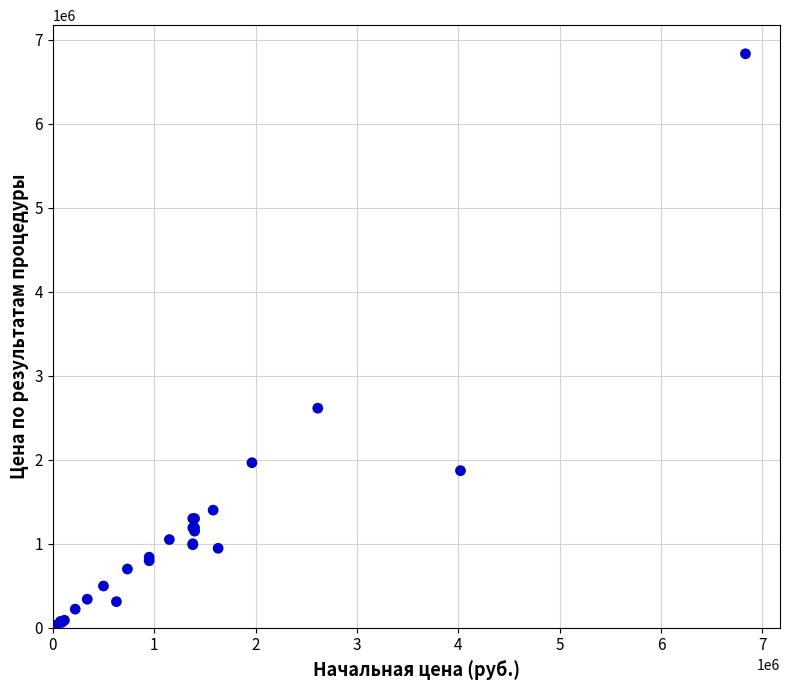

What Y value in the scatter plot is closest to 3425189?

2614000.0